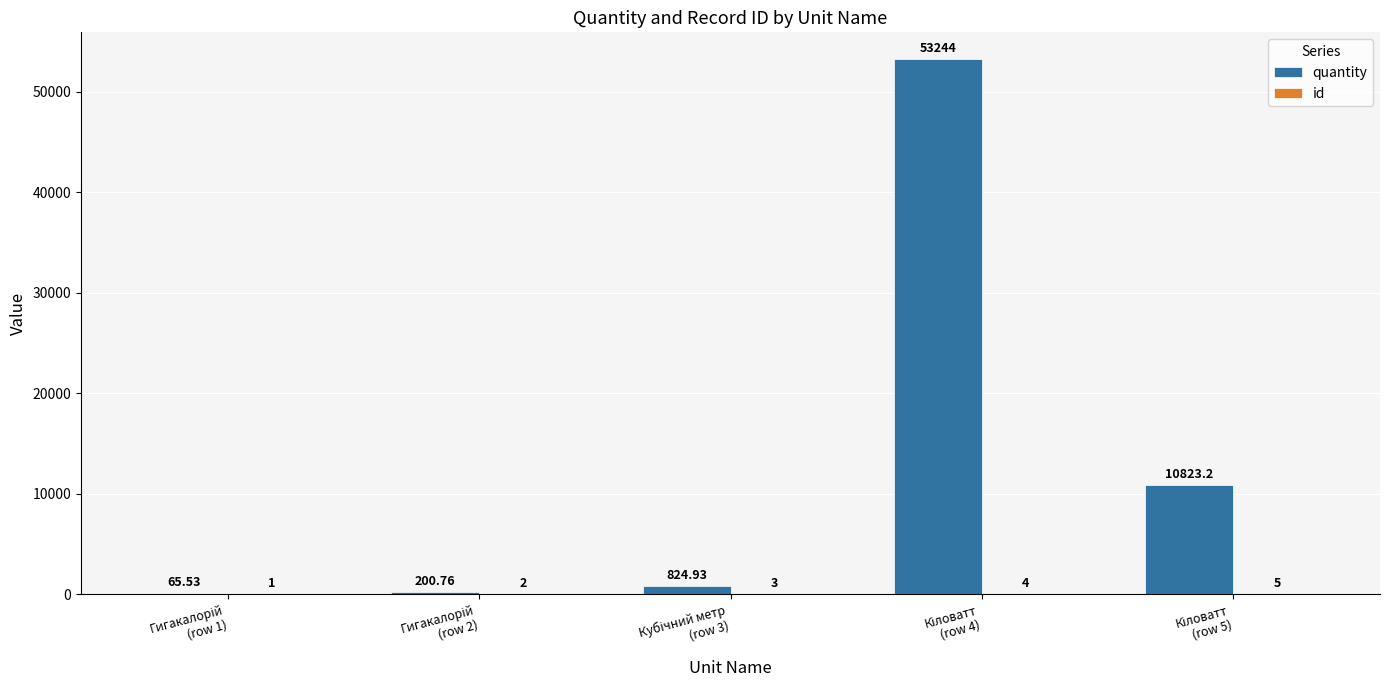

Which series has the largest total across all categories?

quantity